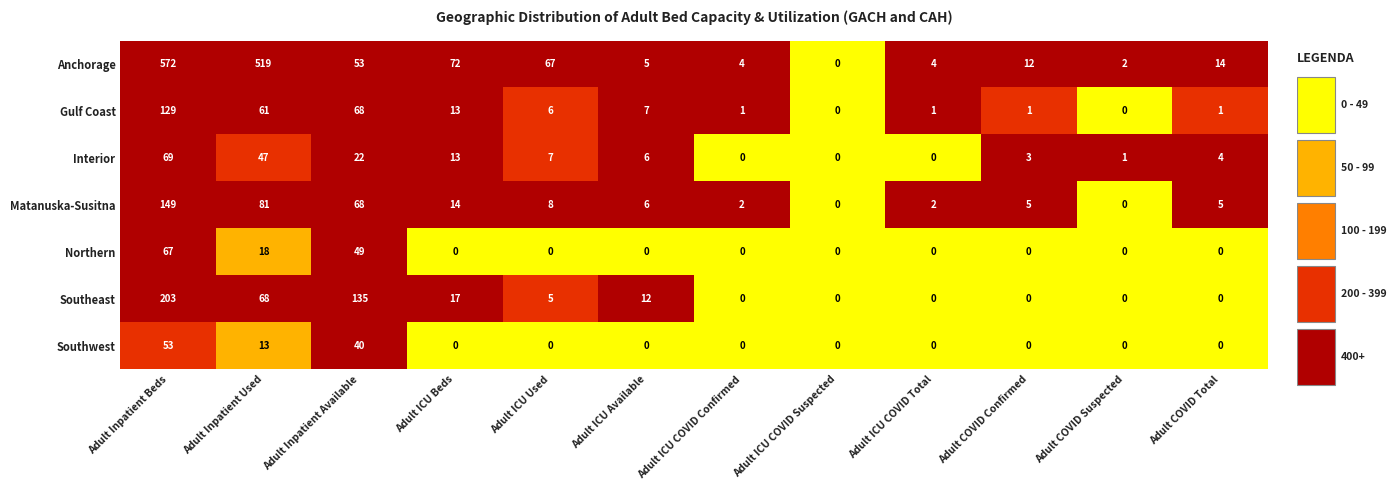

The value of Northern at Adult COVID Total is 23. True or false?

False